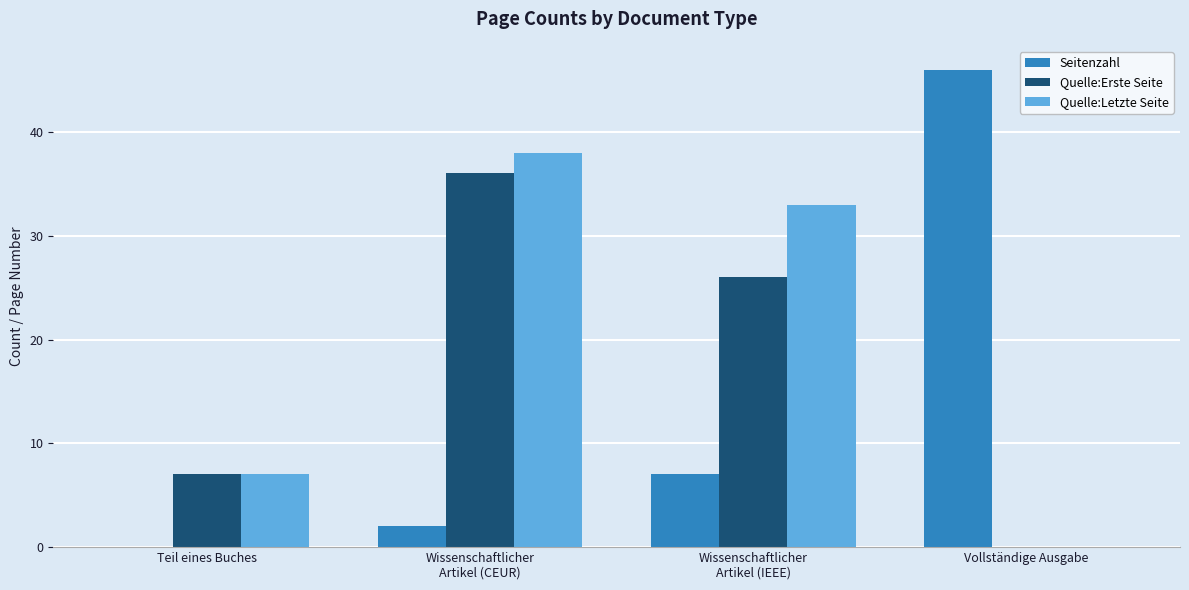

At which label is Quelle:Letzte Seite closest to 19?

Teil eines Buches